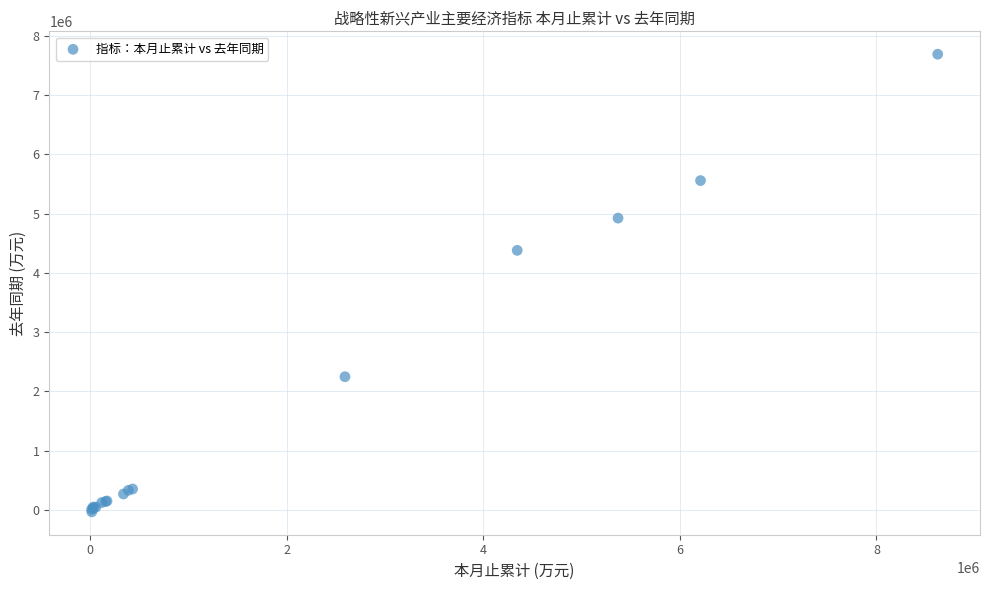

What Y value in the scatter plot is closest to 3830569?

4382009.1